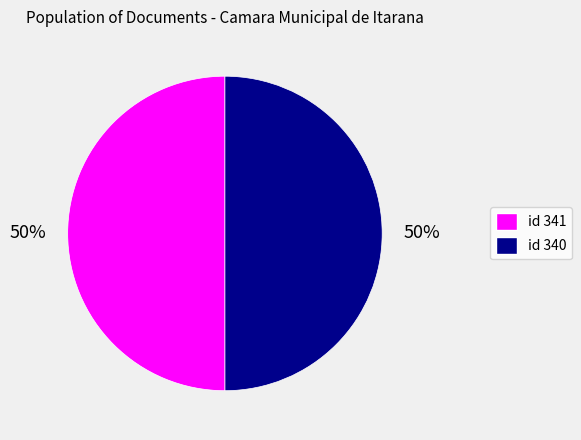

To the nearest percent, what is the average slice percentage?

50%